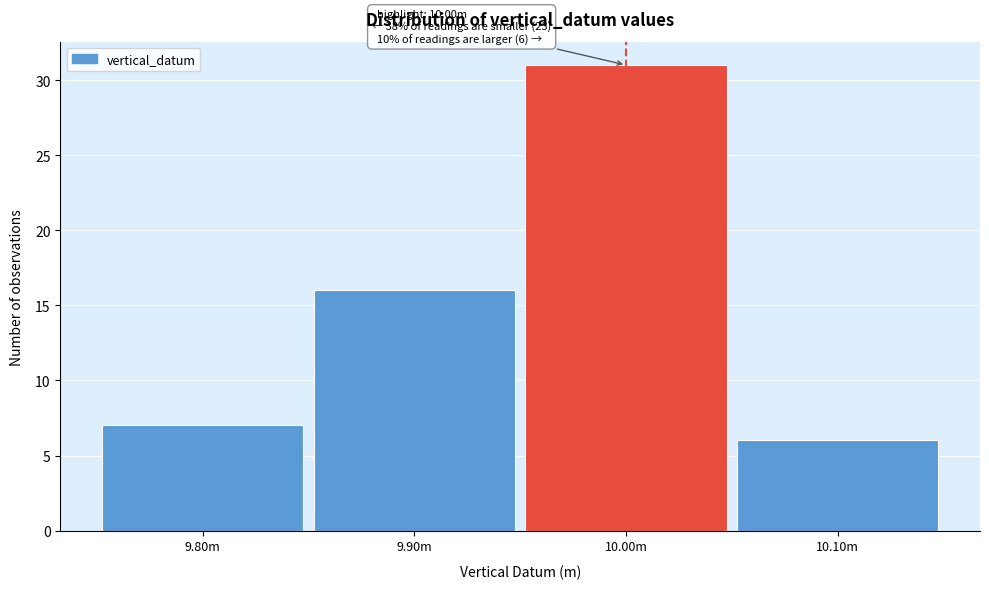

Reading left to right, transcribe all the data shown in this chart.

9.80m=7	9.90m=16	10.00m=31	10.10m=6